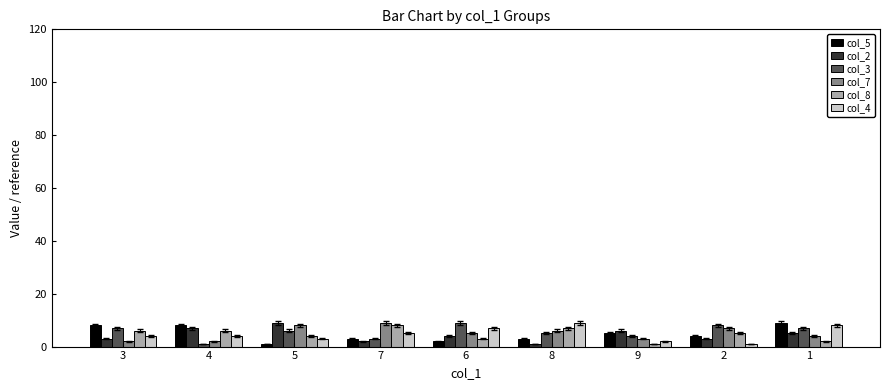

True or false: col_5 has a value of 3 at 7.

True